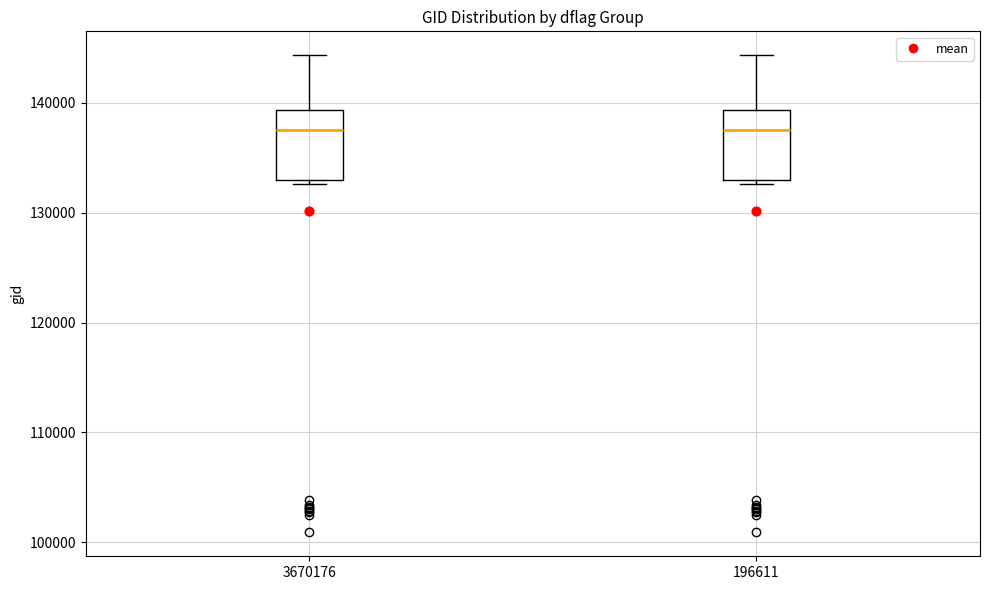

Reading left to right, read every box against the y-axis: the position of its median line, the range the box covers, and the ends of its whiskers. The values are not printed on the chart, so give them approximately, as read against the axis.

3670176: median 138000, box 133000 to 139000, whiskers 133000 to 144000
196611: median 138000, box 133000 to 139000, whiskers 133000 to 144000